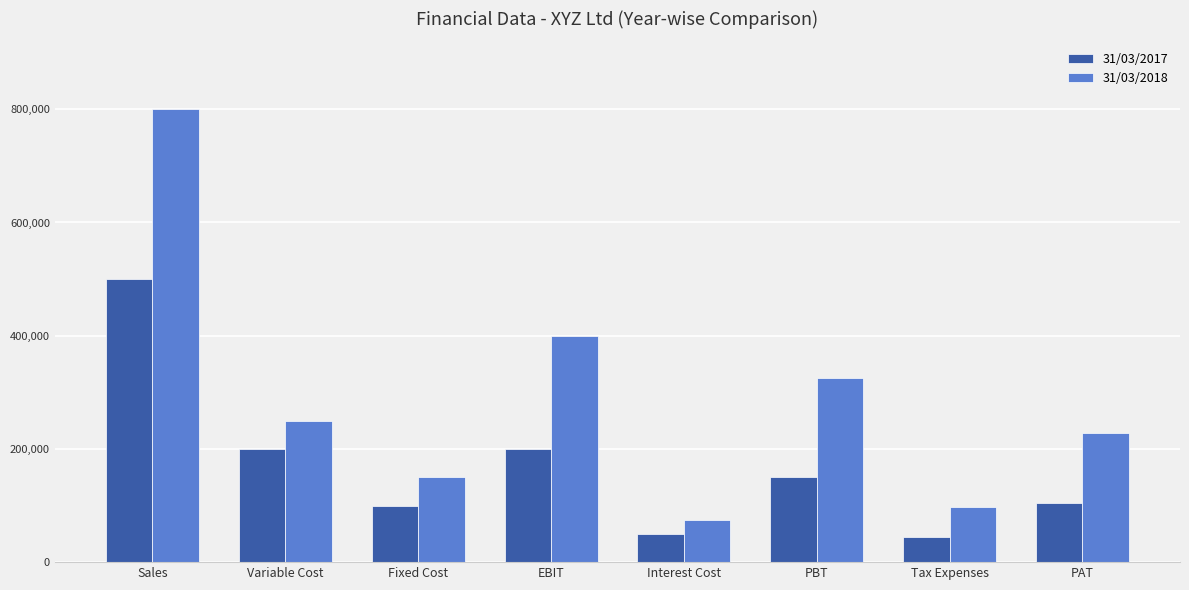

At which category is the sum across all series the highest?

Sales